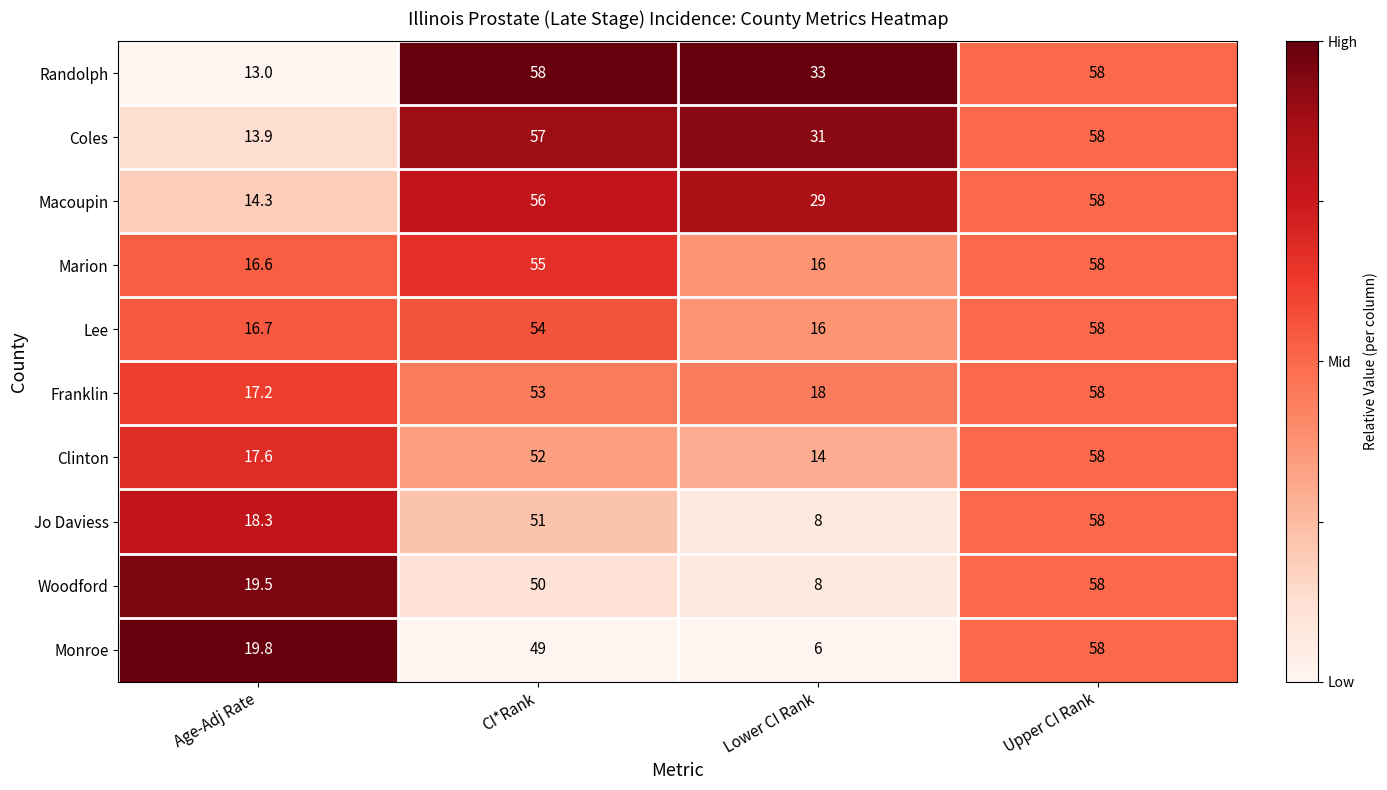

List the labels in order of Marion value, smallest first.

Lower CI Rank, Age-Adj Rate, CI*Rank, Upper CI Rank